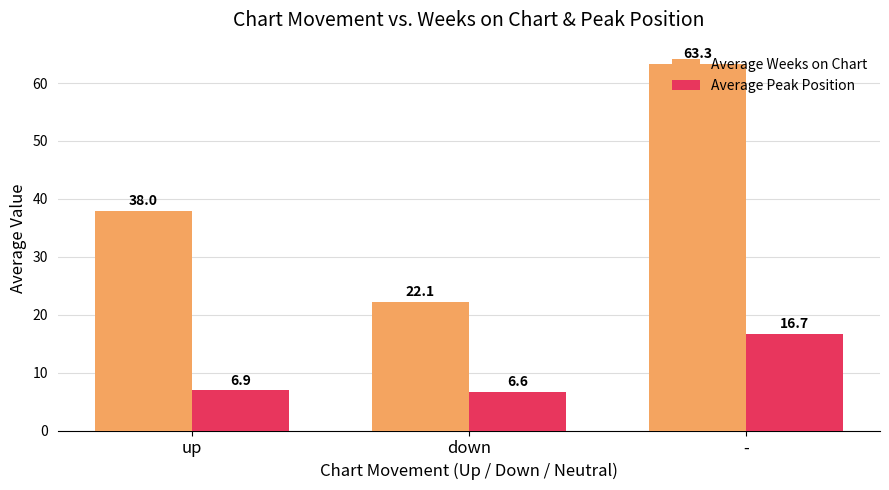

What is the approximate value of Average Weeks on Chart at up?

38.0